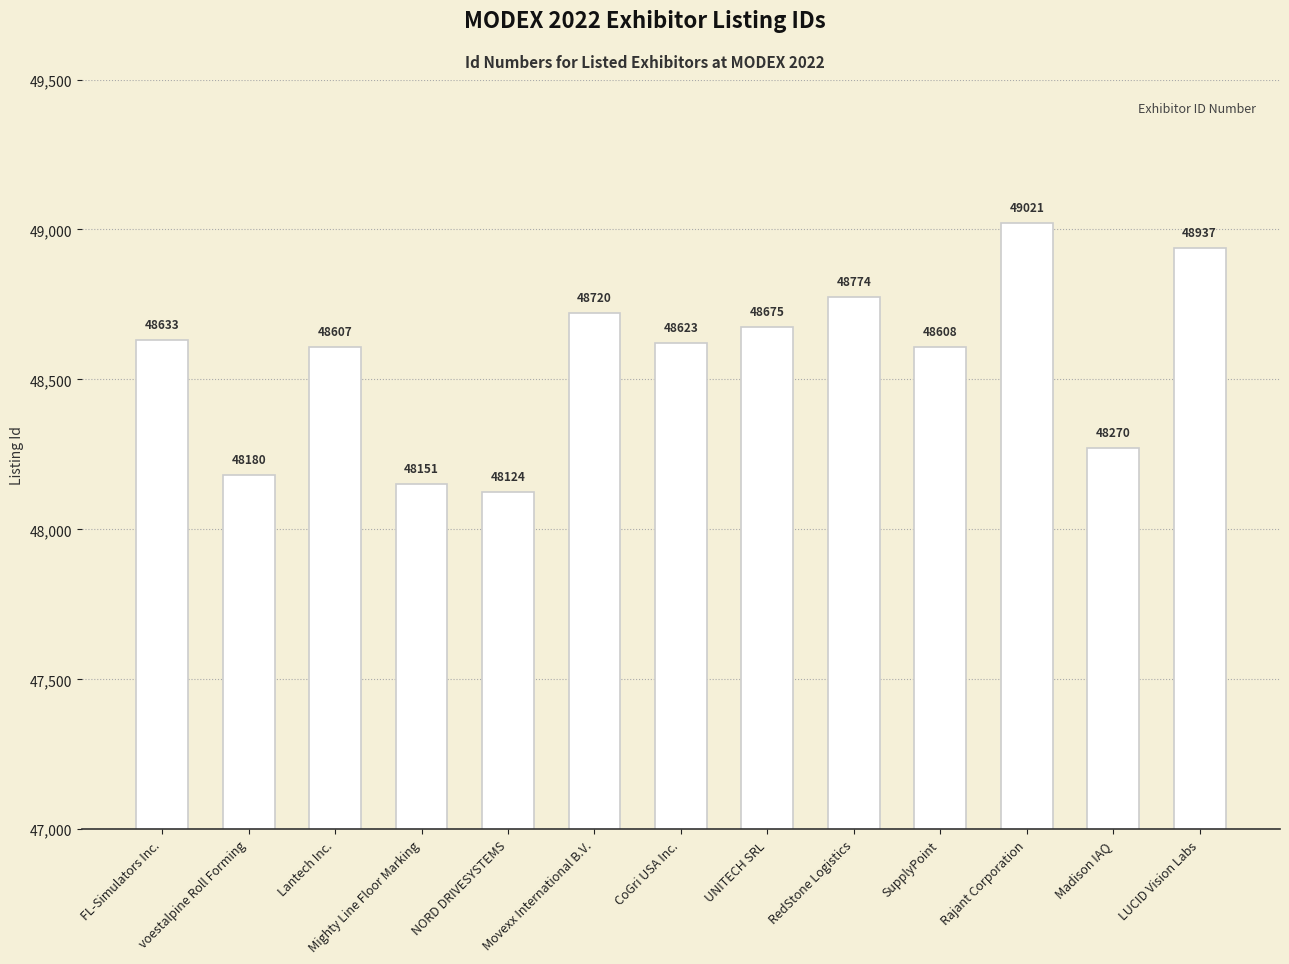

What is the ratio of the value at LUCID Vision Labs to the value at RedStone Logistics?

1.0